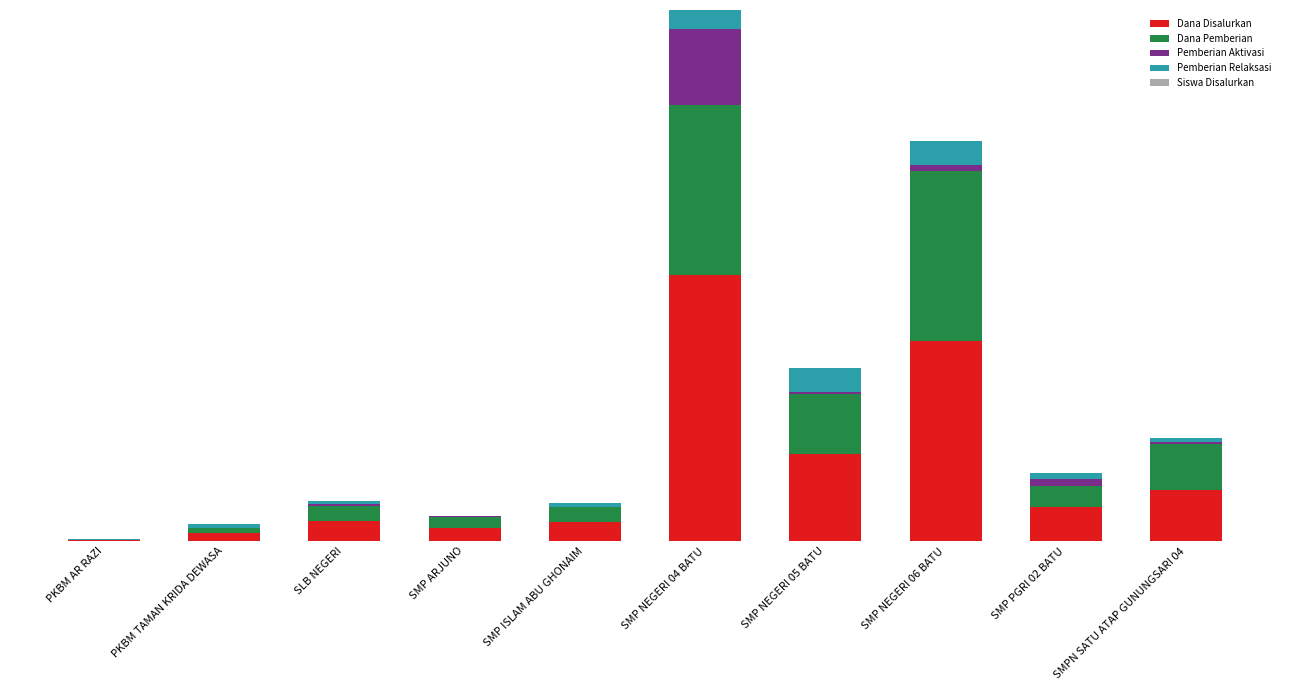

Does the chart contain stacked bars?

Yes